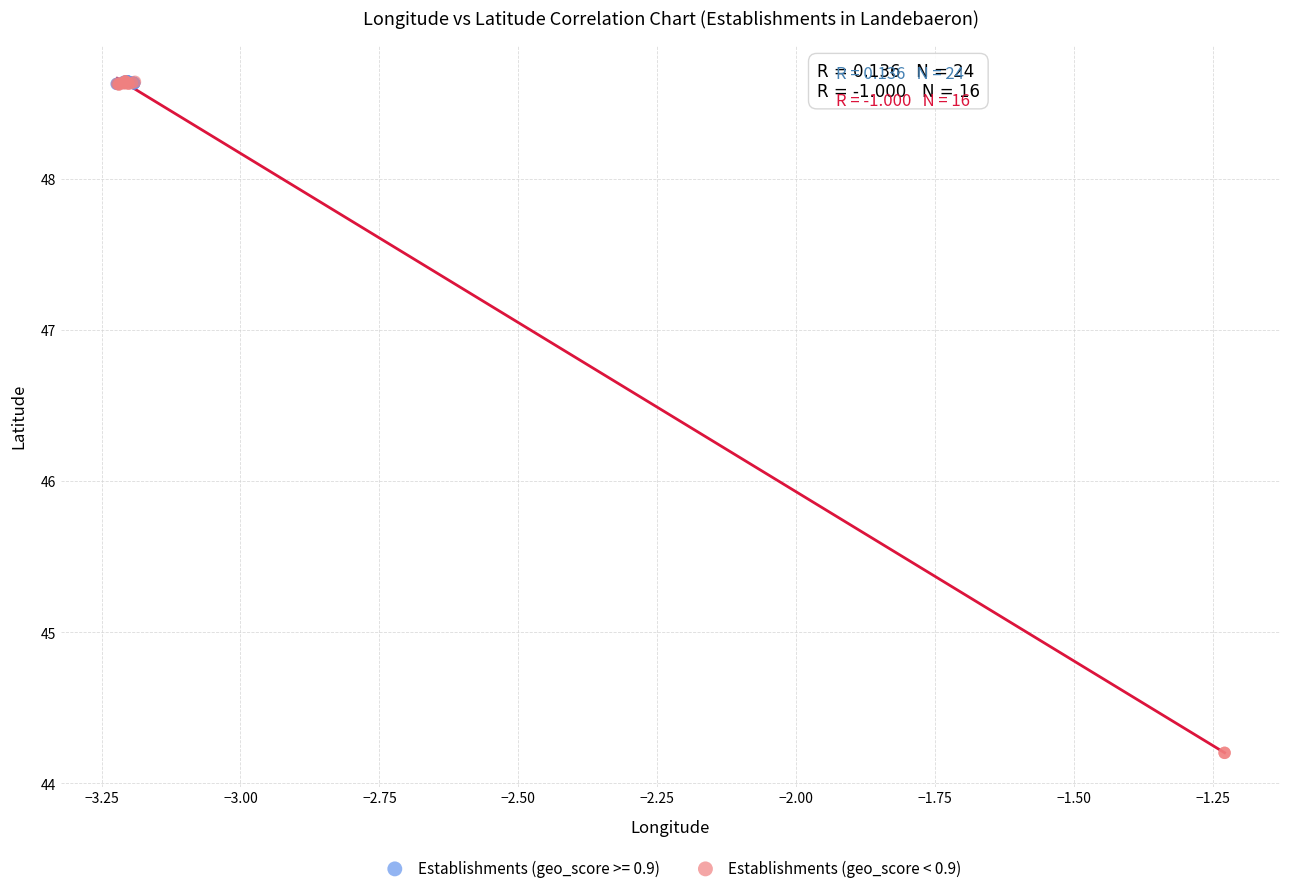

Which series has the largest Y range (max minus min)?

Establishments (geo_score < 0.9)